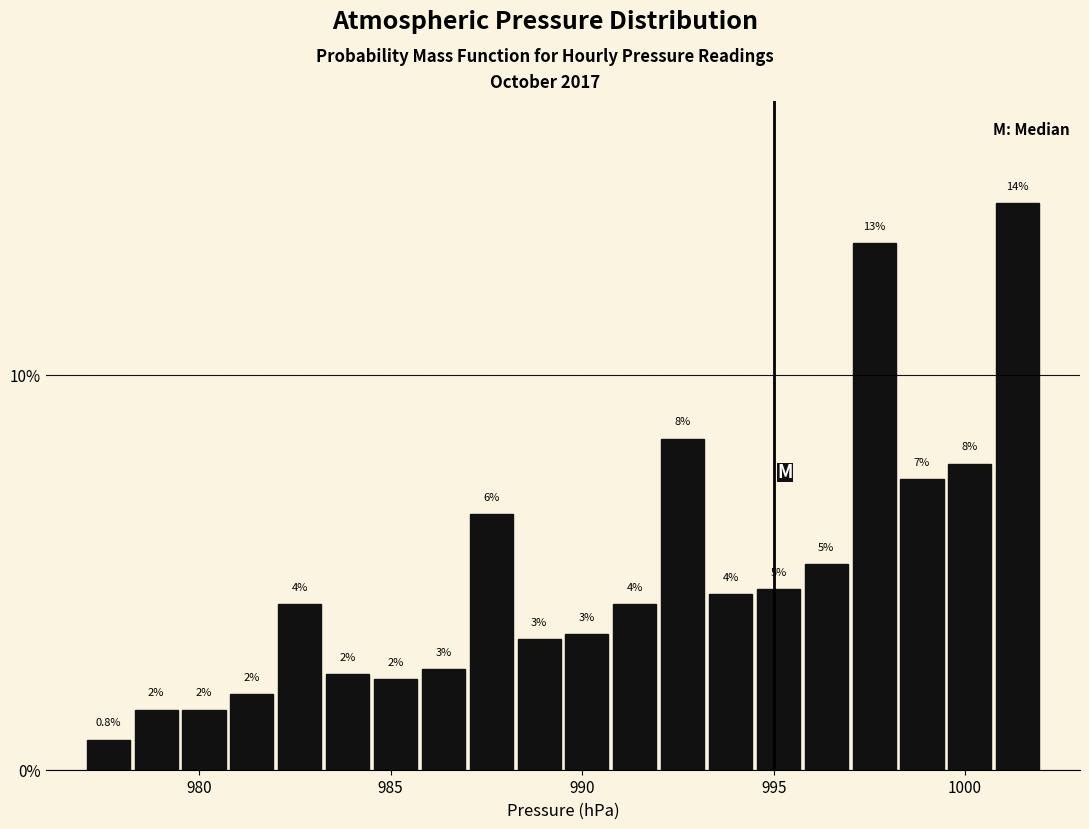

Read against the x-axis, roughly where is the centre of the tallest bar?

1001.5